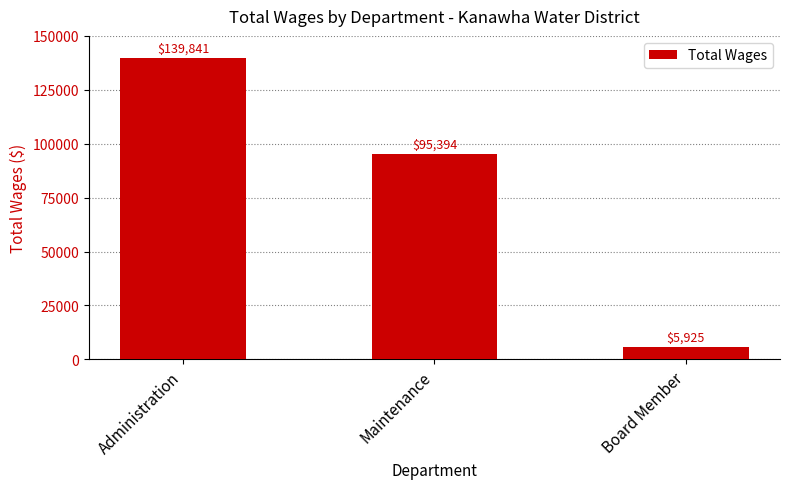

How many bars are there in total?

3